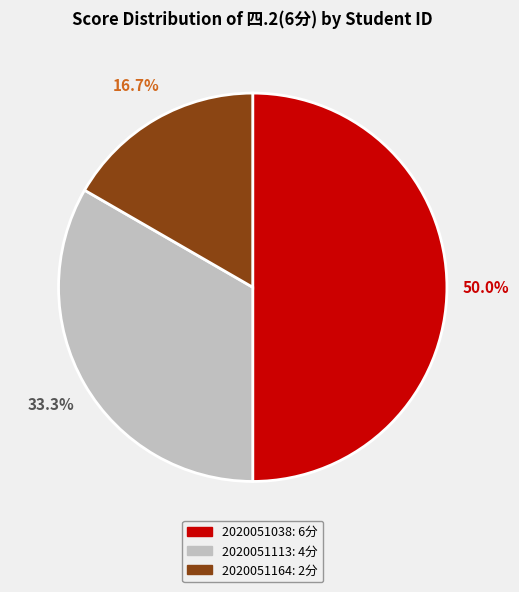

What is the smallest slice in the pie chart?

2020051164